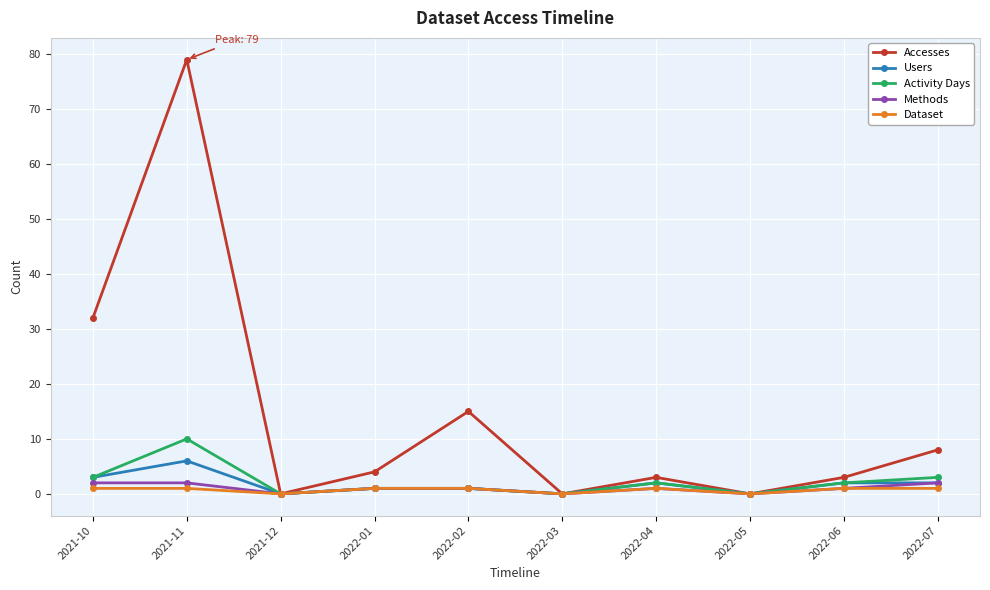

The Dataset series shows 1 at 2021-10. True or false?

True